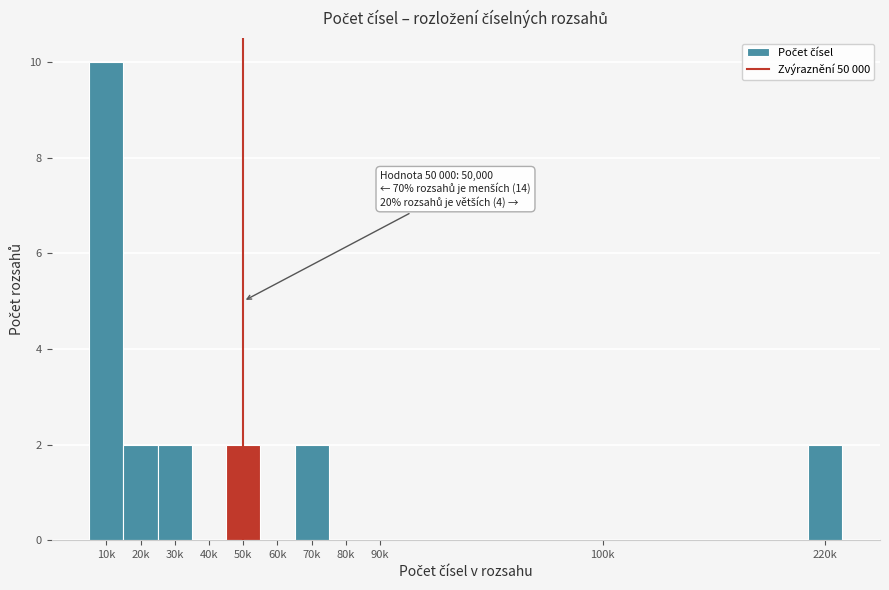

Reading left to right, list all the values displayed in this chart.

10k=10	20k=2	30k=2	40k=0	50k=2	60k=0	70k=2	80k=0	90k=0	100k=0	220k=2